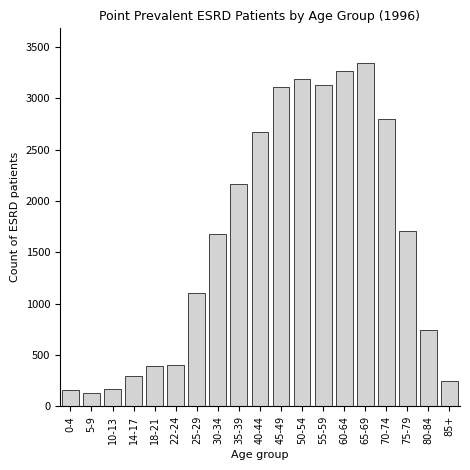

What is the difference between the second highest and second lowest values?

3111